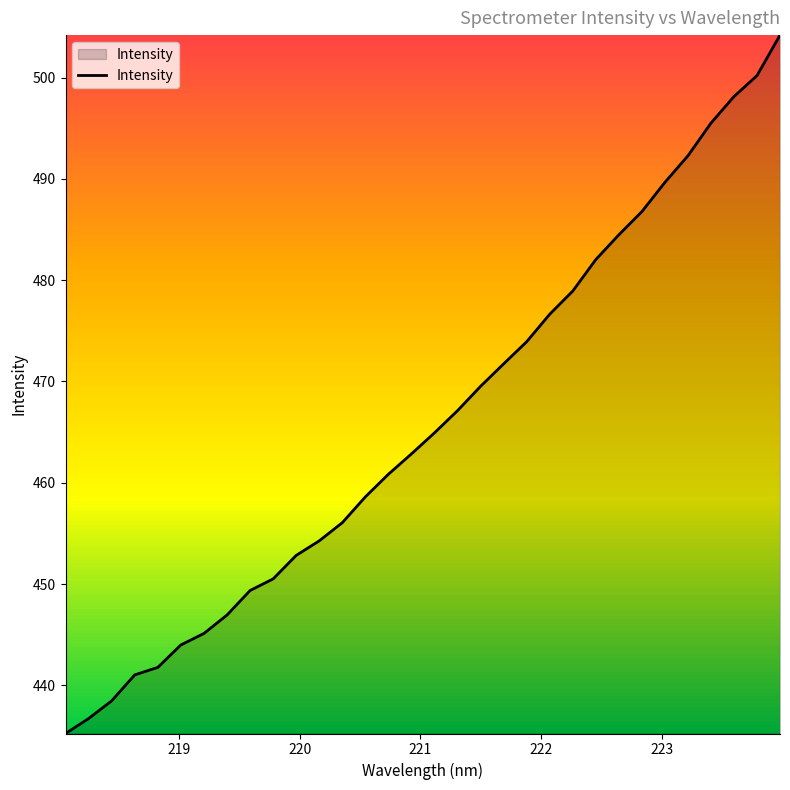

What is the smallest value displayed?

435.2